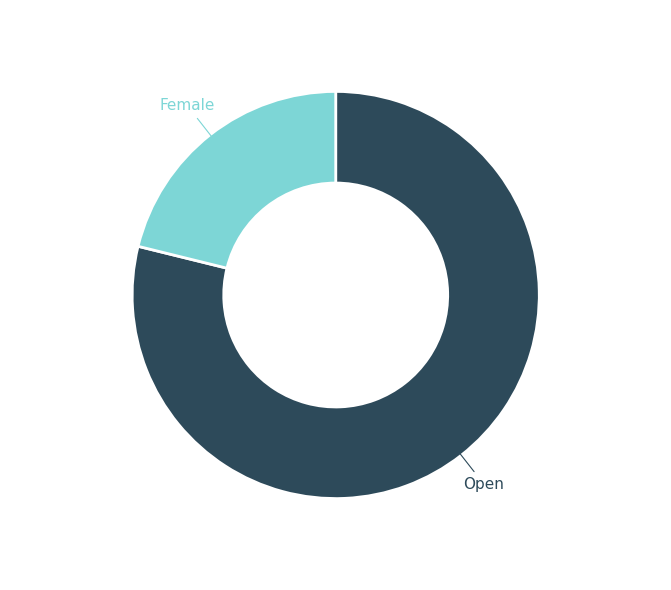

How many segments does this pie chart have?

2